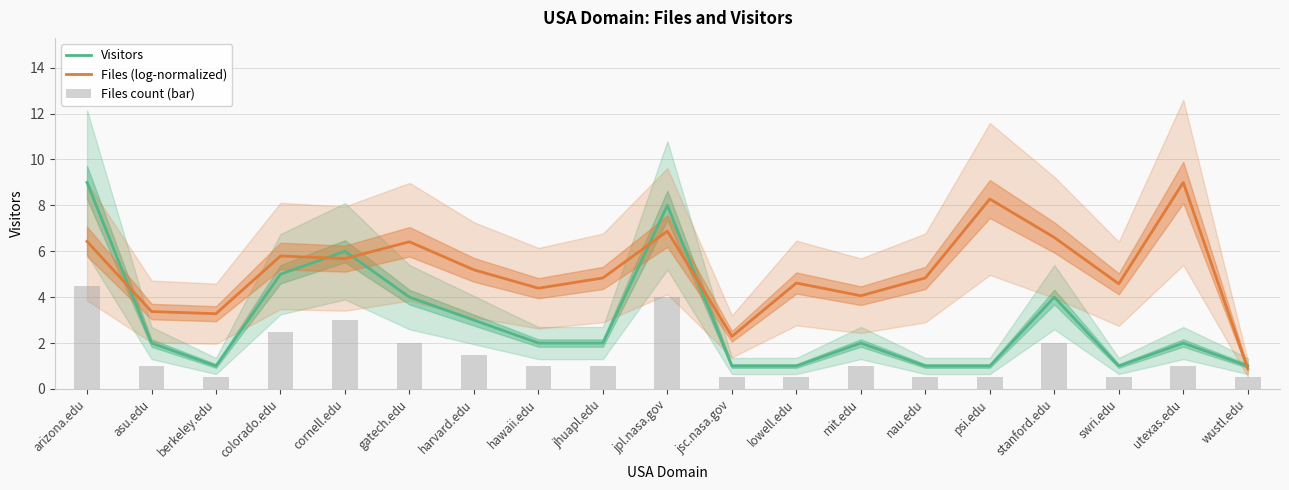

List the series in order of their peak value, lowest first.

Files count (bar), Visitors, Files (log-normalized)